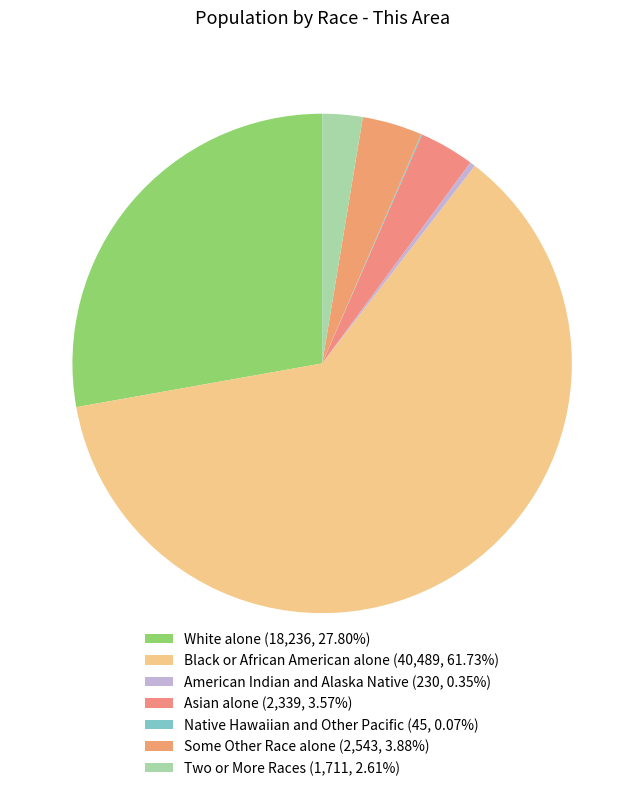

Is there a majority slice in this chart?

Yes